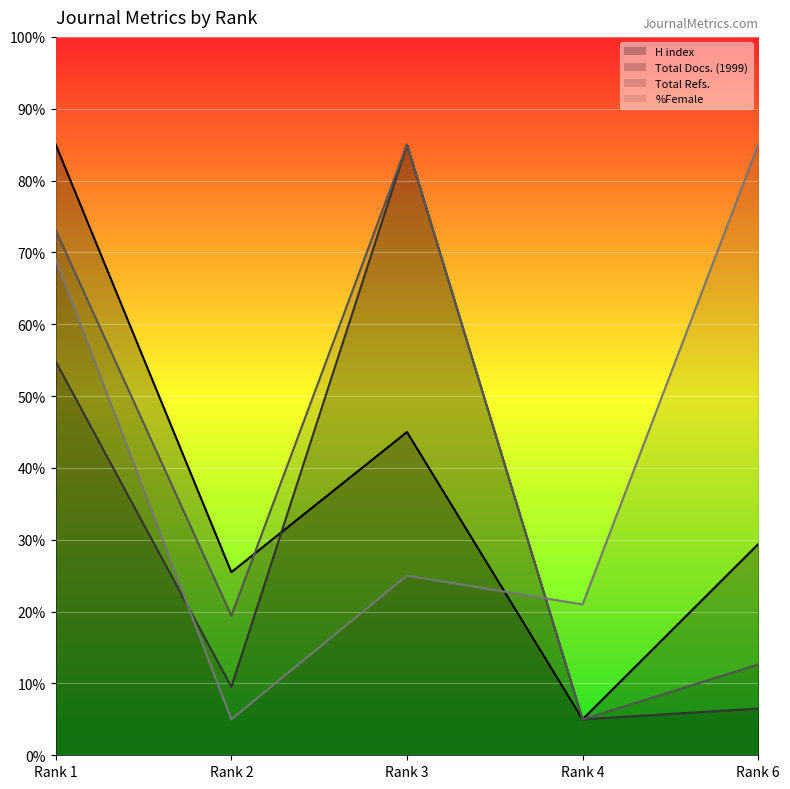

Is it true that Total Refs. equals 73.1 at Rank 1?

True